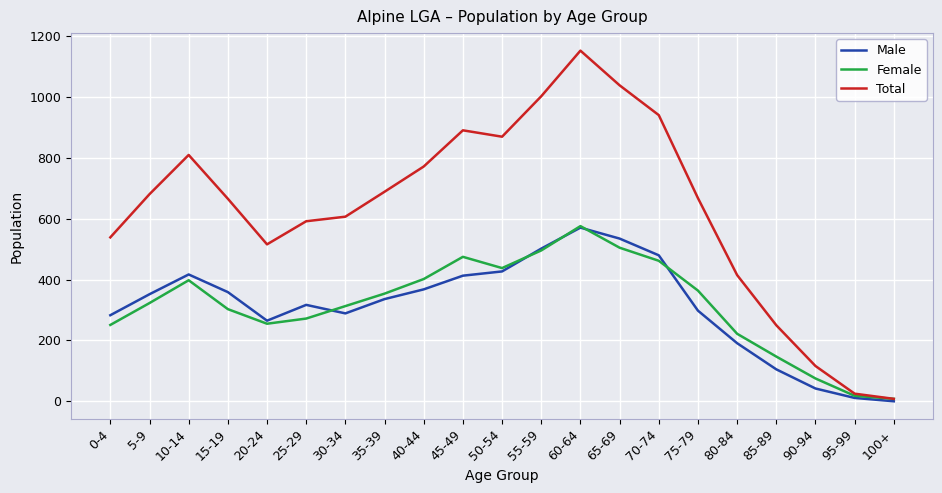

How many values in Male are above zero?

20